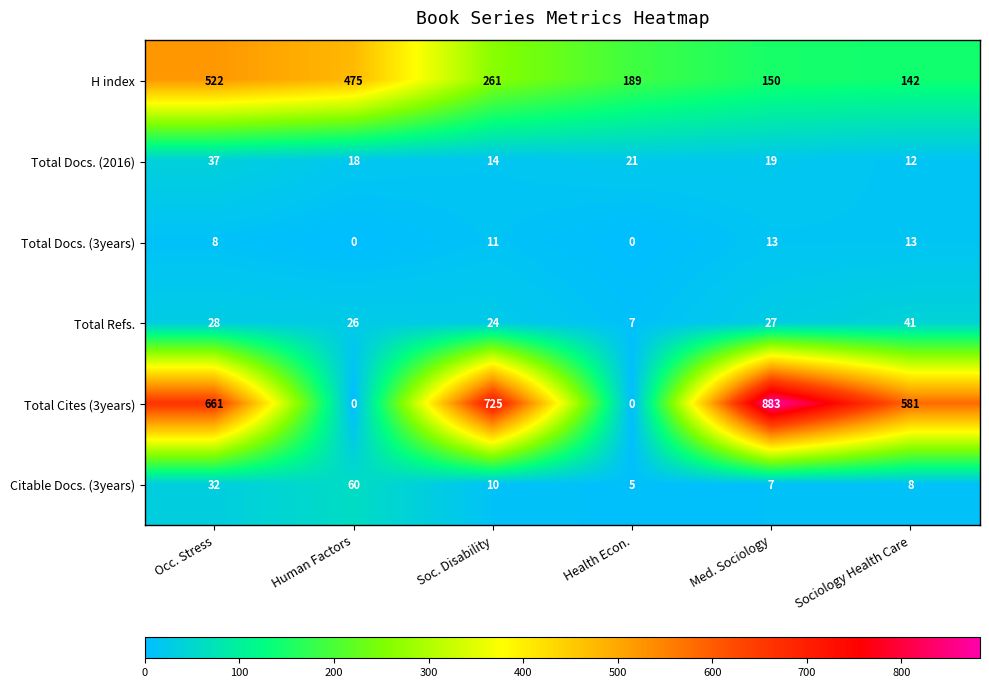

At Sociology Health Care, list the series in order from largest to smallest.

Total Cites (3years), H index, Total Refs., Total Docs. (3years), Total Docs. (2016), Citable Docs. (3years)